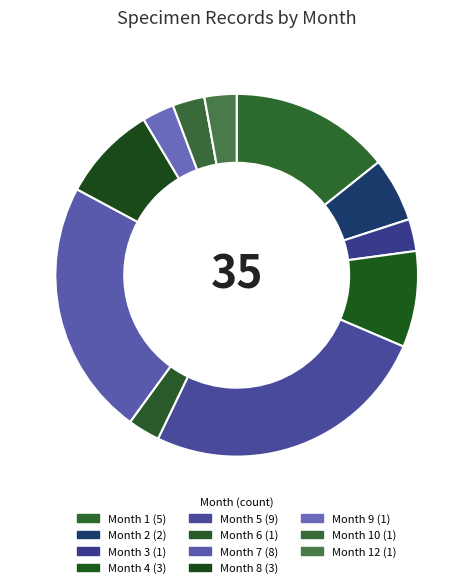

Count the number of slices in the pie.

12